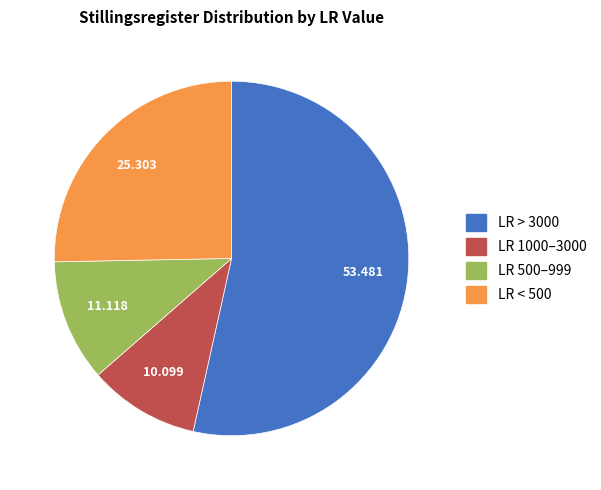

Count the number of slices in the pie.

4